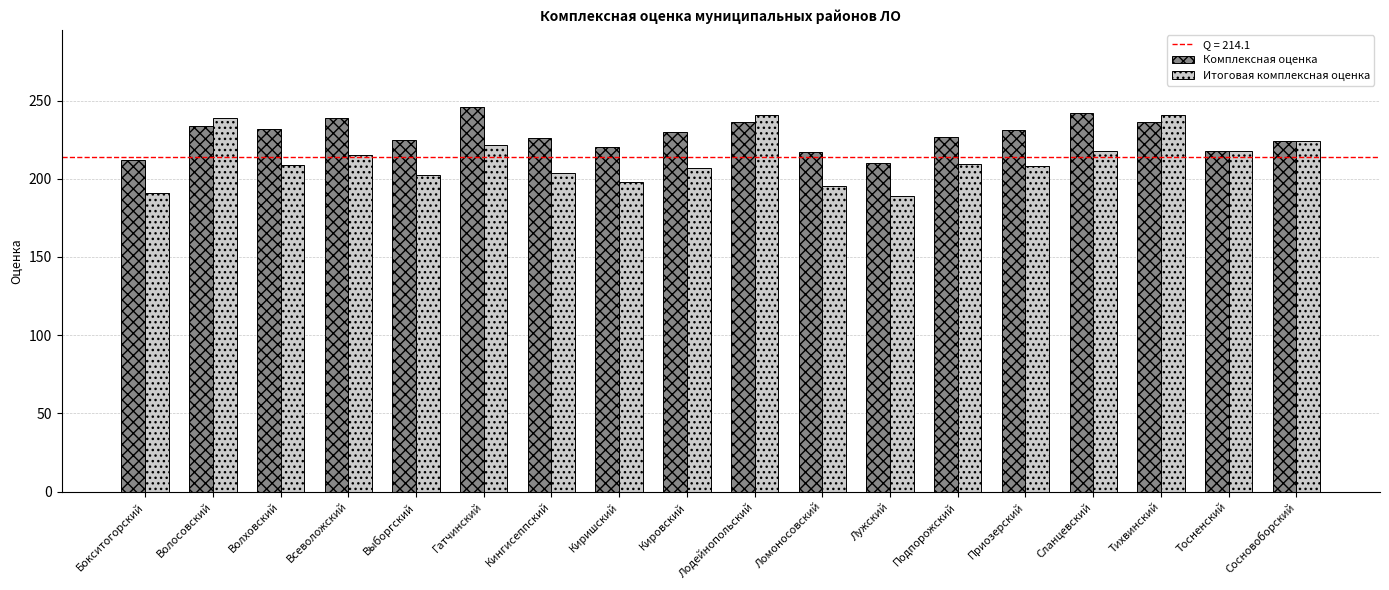

How many values in the Итоговая комплексная оценка series are below 209?

9